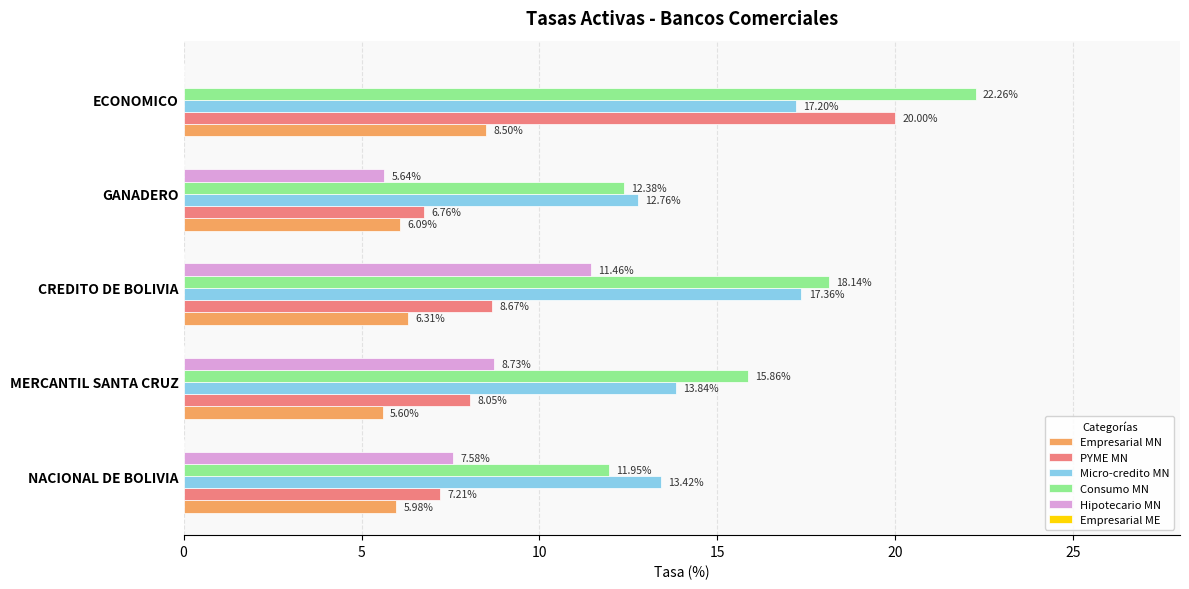

Which category has the highest value in the Empresarial MN series?

ECONOMICO